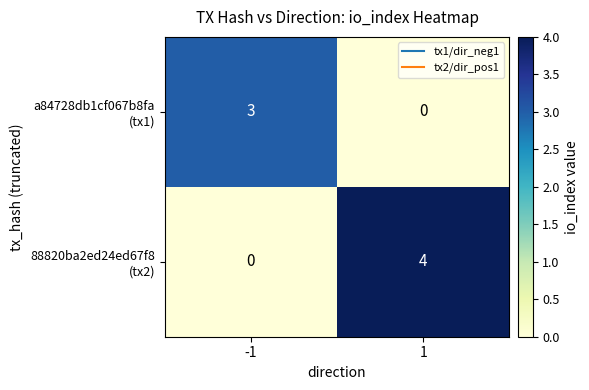

What is the spread (max minus min) of values at -1?

3